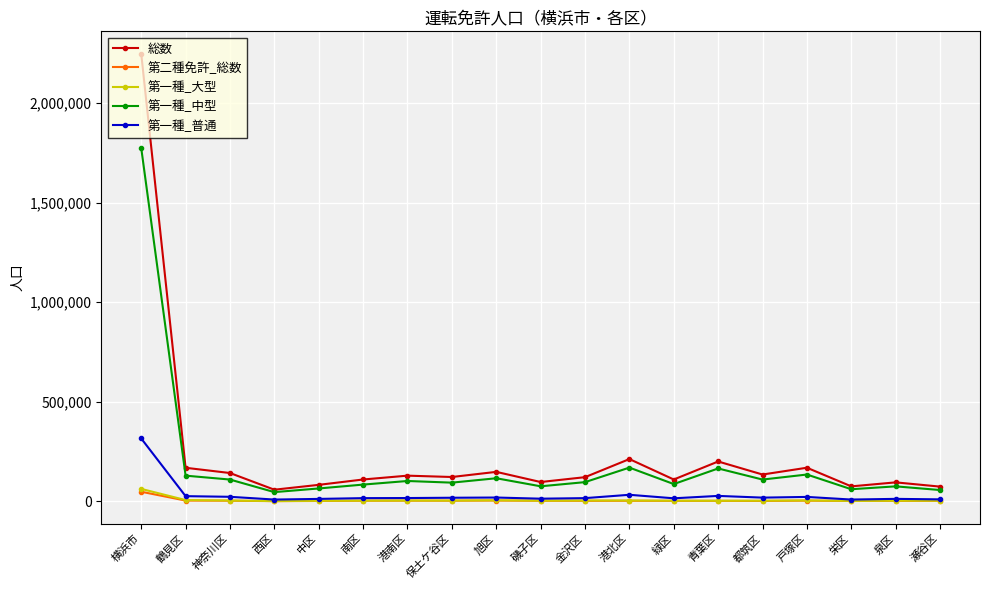

True or false: 第二種免許_総数 has more than 1 interior local peaks.

True